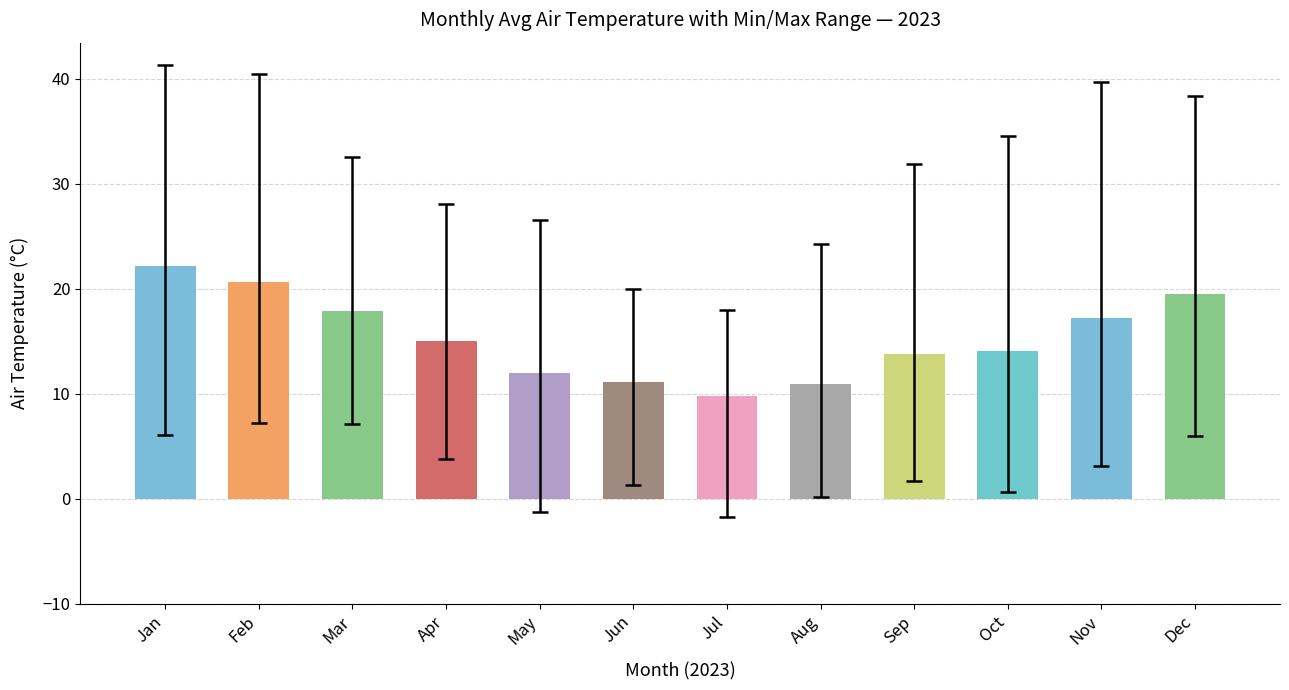

What value does the data have at Feb?

20.7